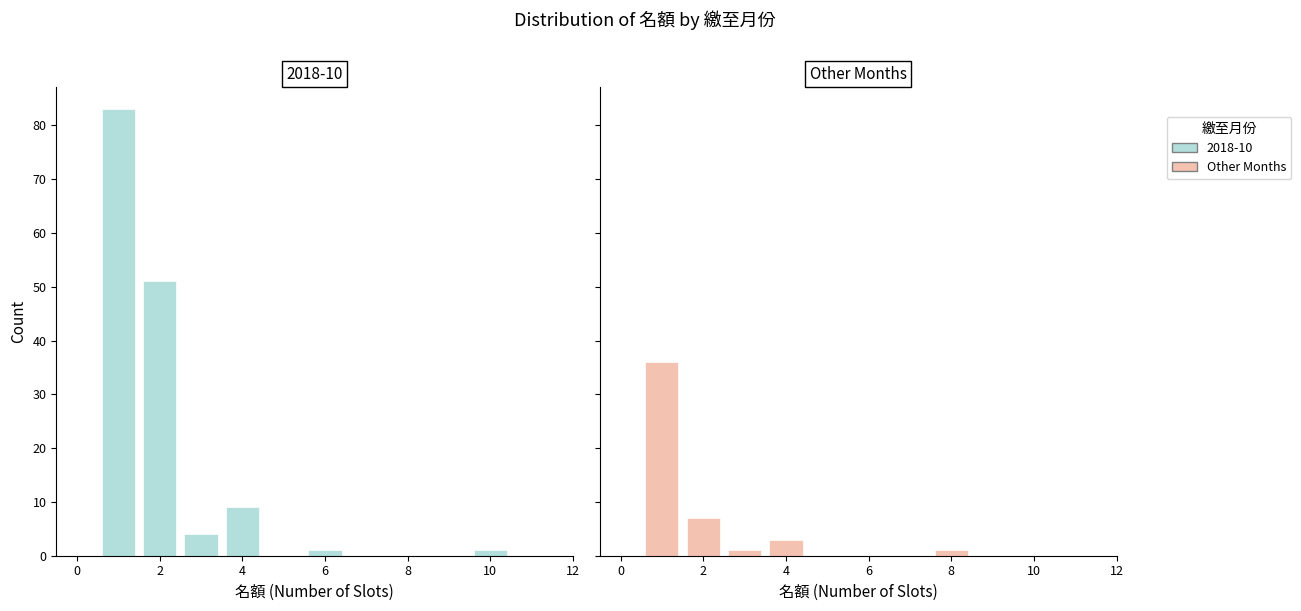

Are the bars horizontal?

No